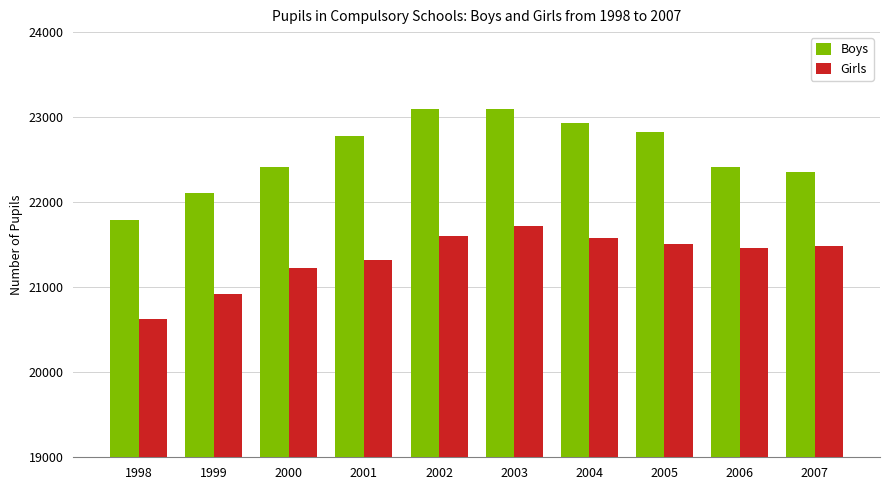

Are the bars grouped side by side (vs. stacked)?

Yes